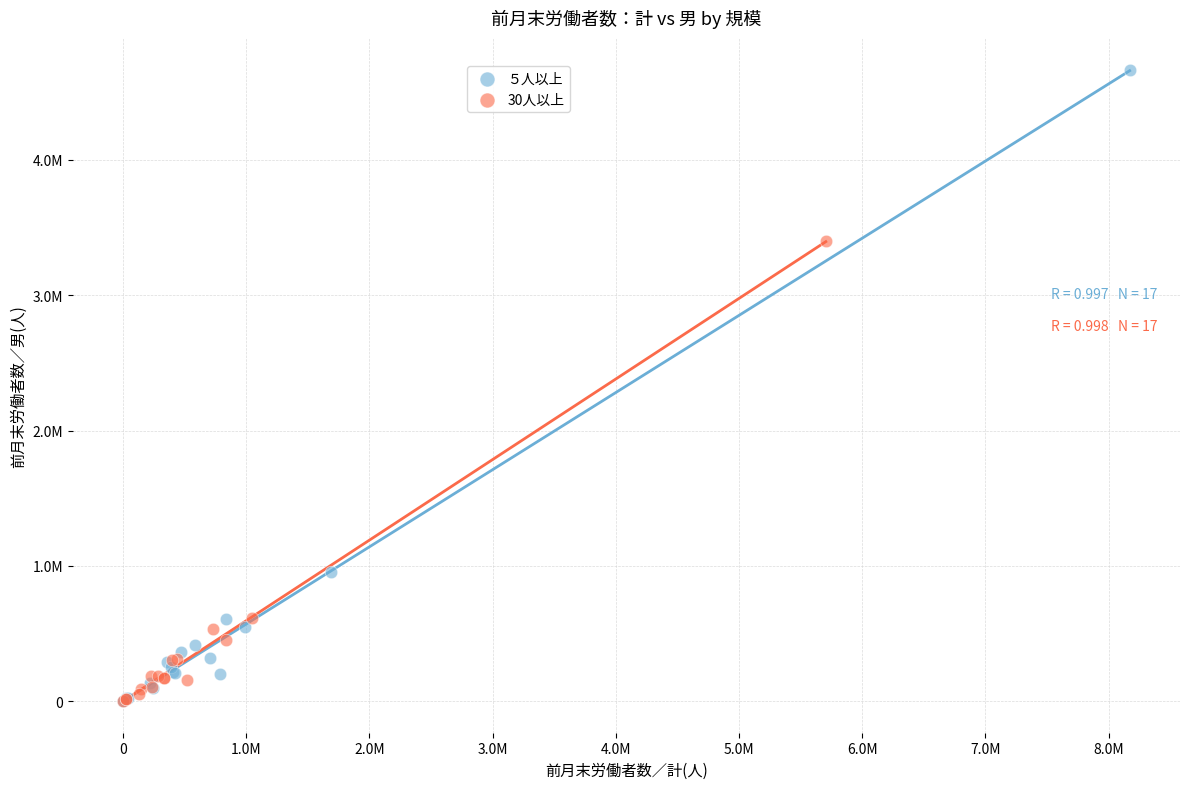

Which series reaches the maximum Y coordinate?

５人以上